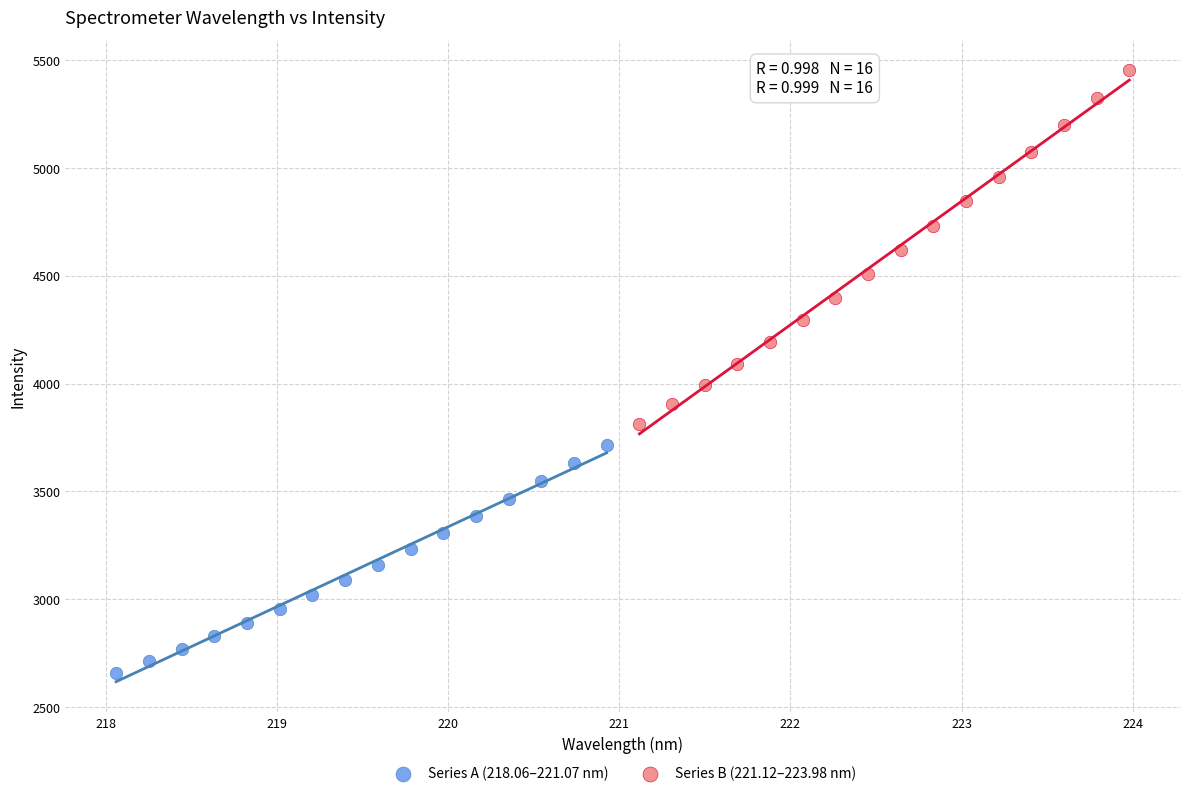

Which series contains the highest Y value?

Series B (221.12–223.98 nm)